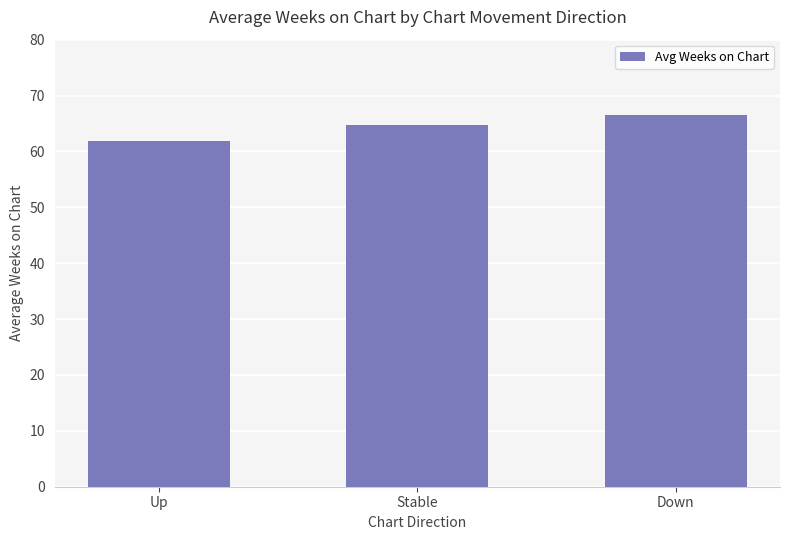

What is the ratio of the value at Stable to the value at Up?

1.0